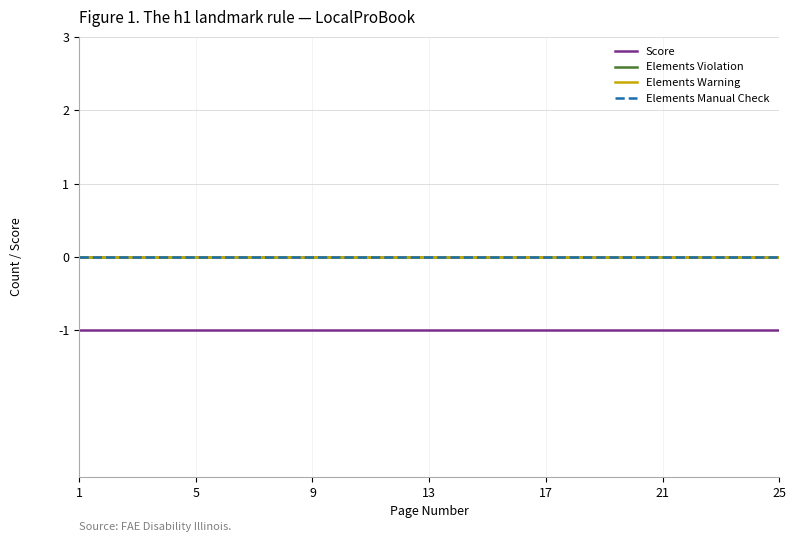

At which label does Elements Manual Check reach its minimum?

1